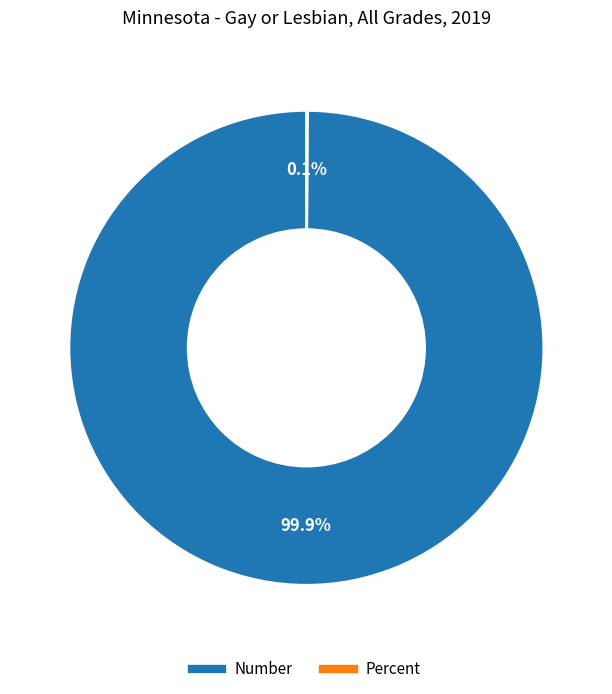

How much of the chart is everything except Number?

0.1%